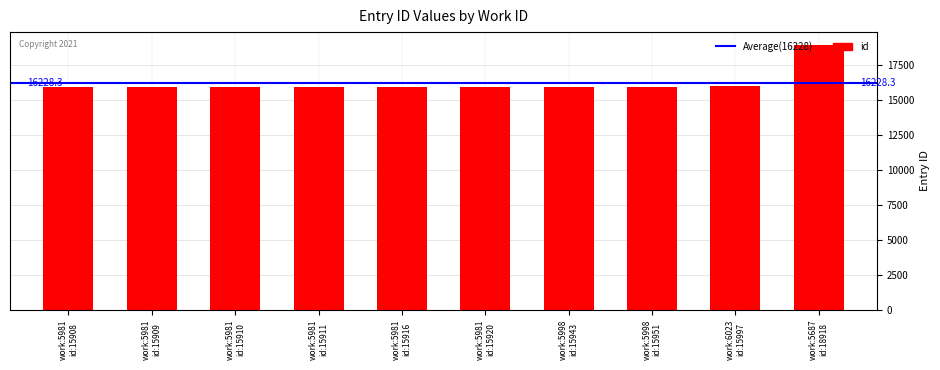

How many bars are there in total?

10